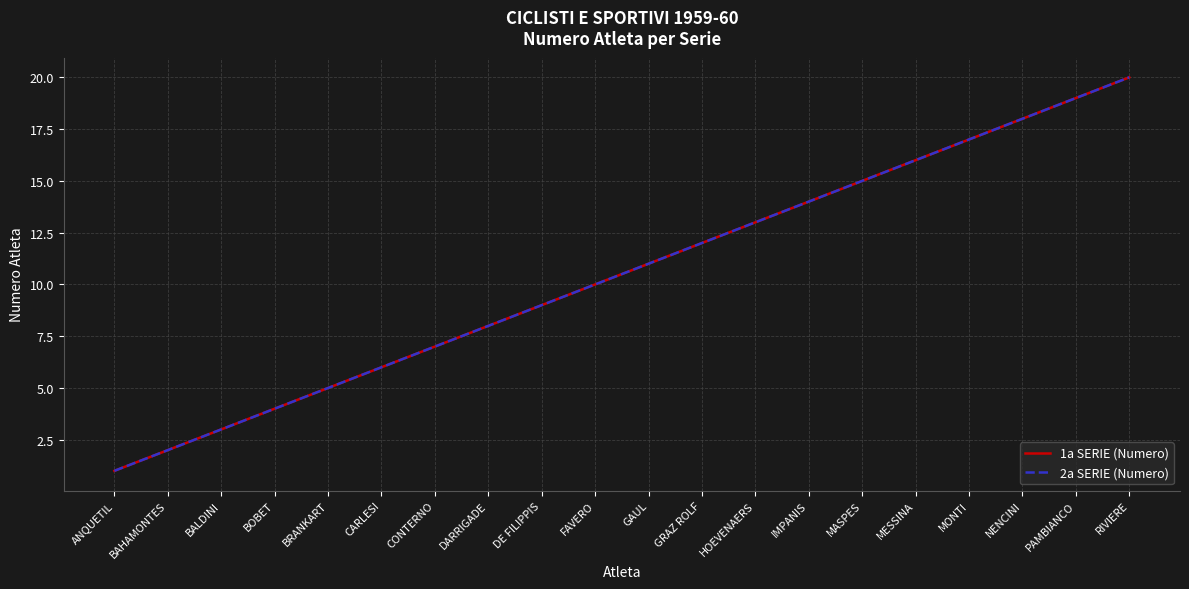

At which label is 1a SERIE (Numero) closest to 10?

FAVERO